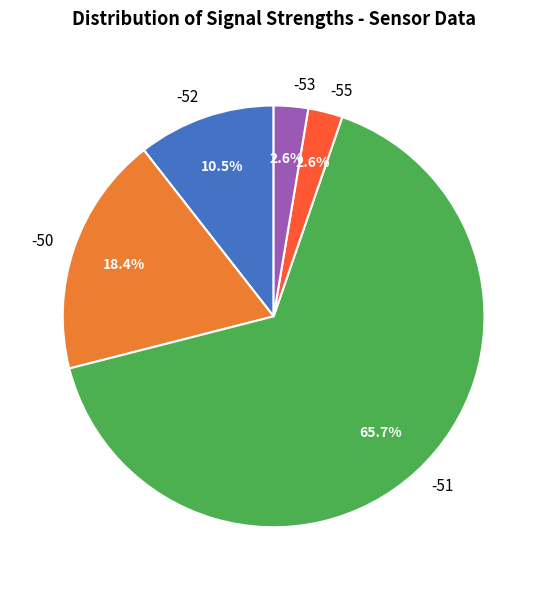

Which has a higher value, -55 or -50?

-50